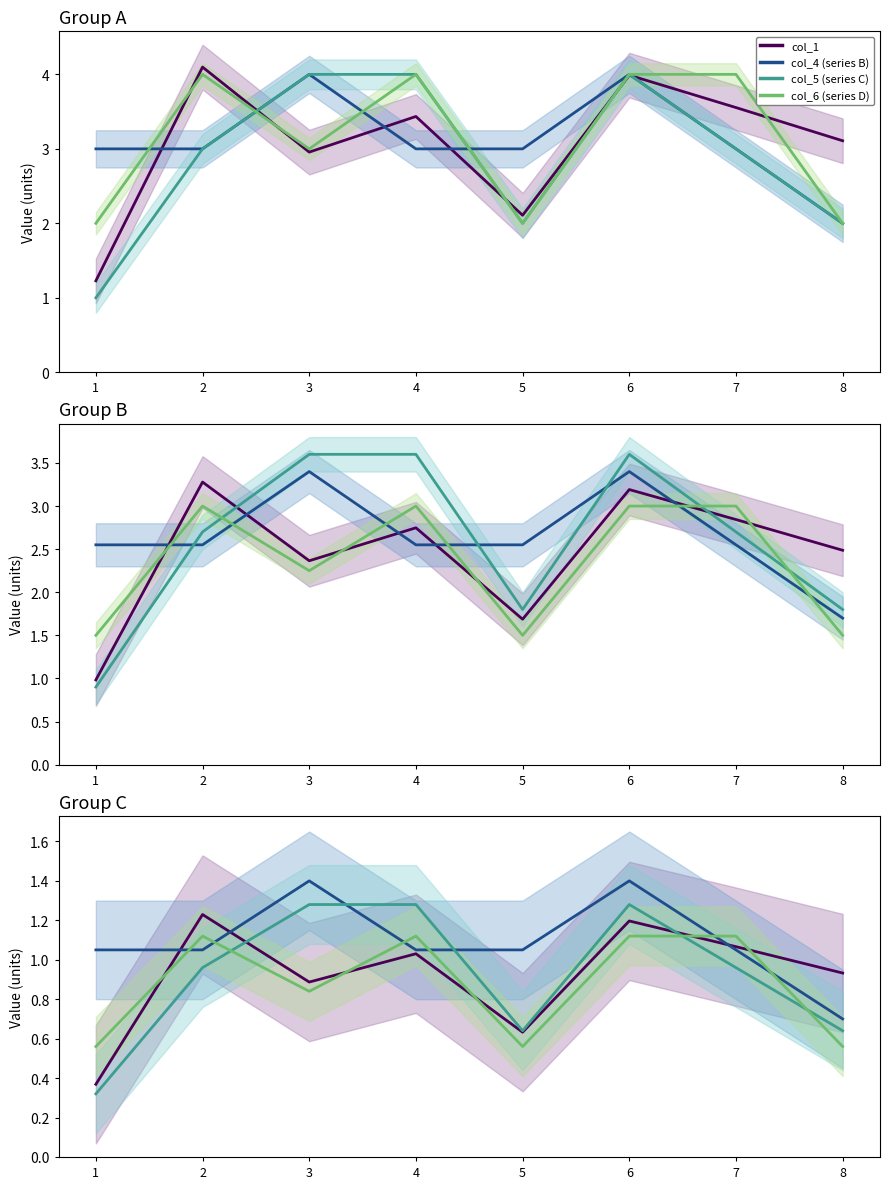

True or false: col_5 (series C) has a value of 1.3 at 6.

True